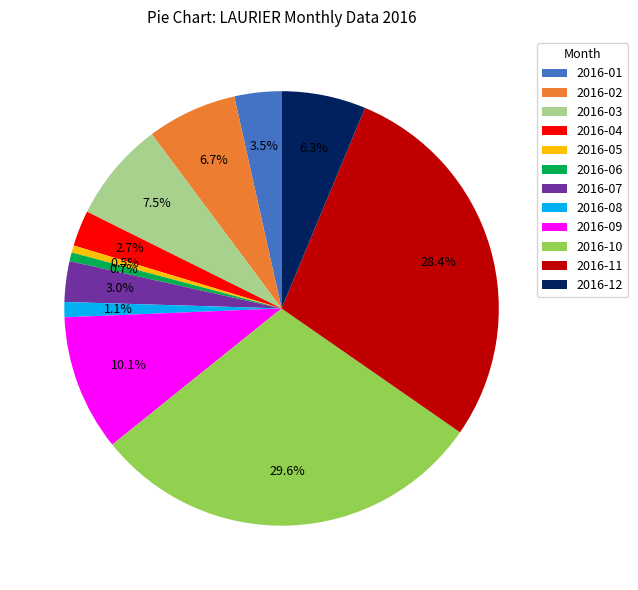

True or false: 2016-06 accounts for 1% of the total.

True